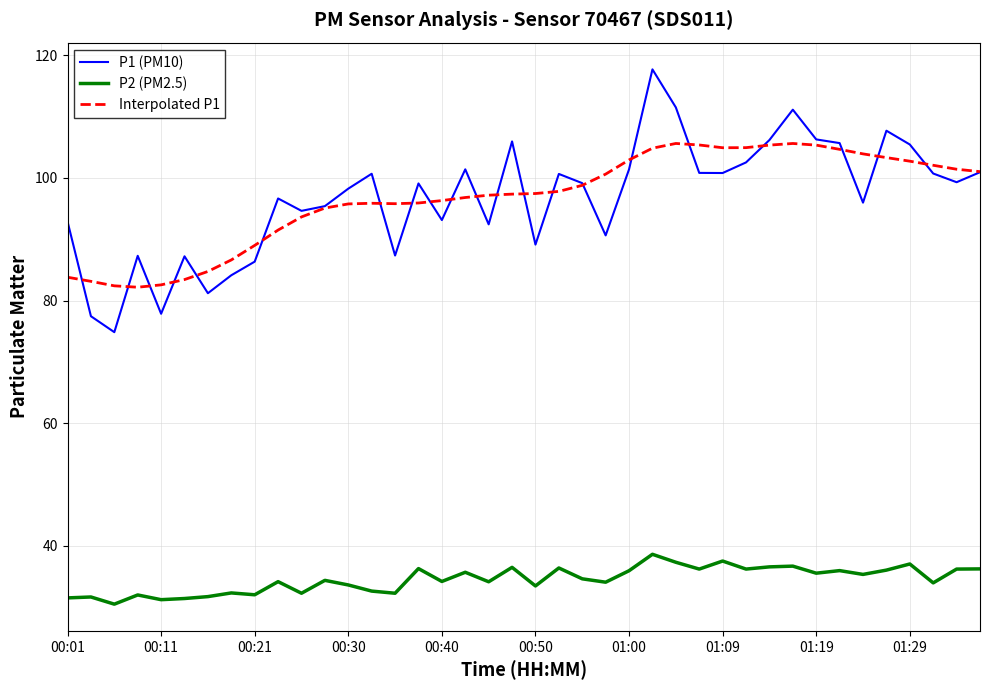

Which series has the largest range (max minus min)?

P1 (PM10)